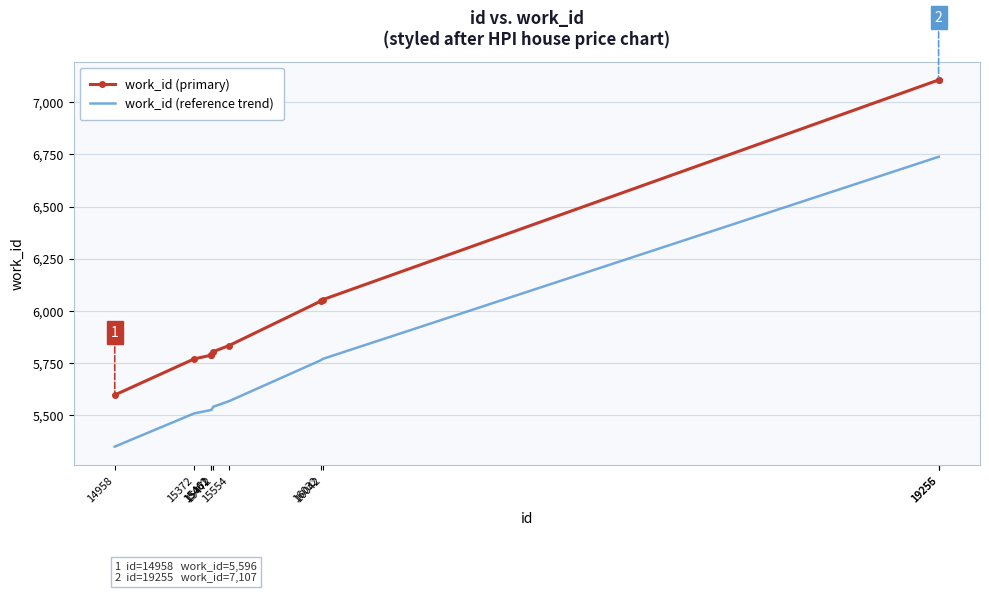

Count the number of categories in the chart.

10